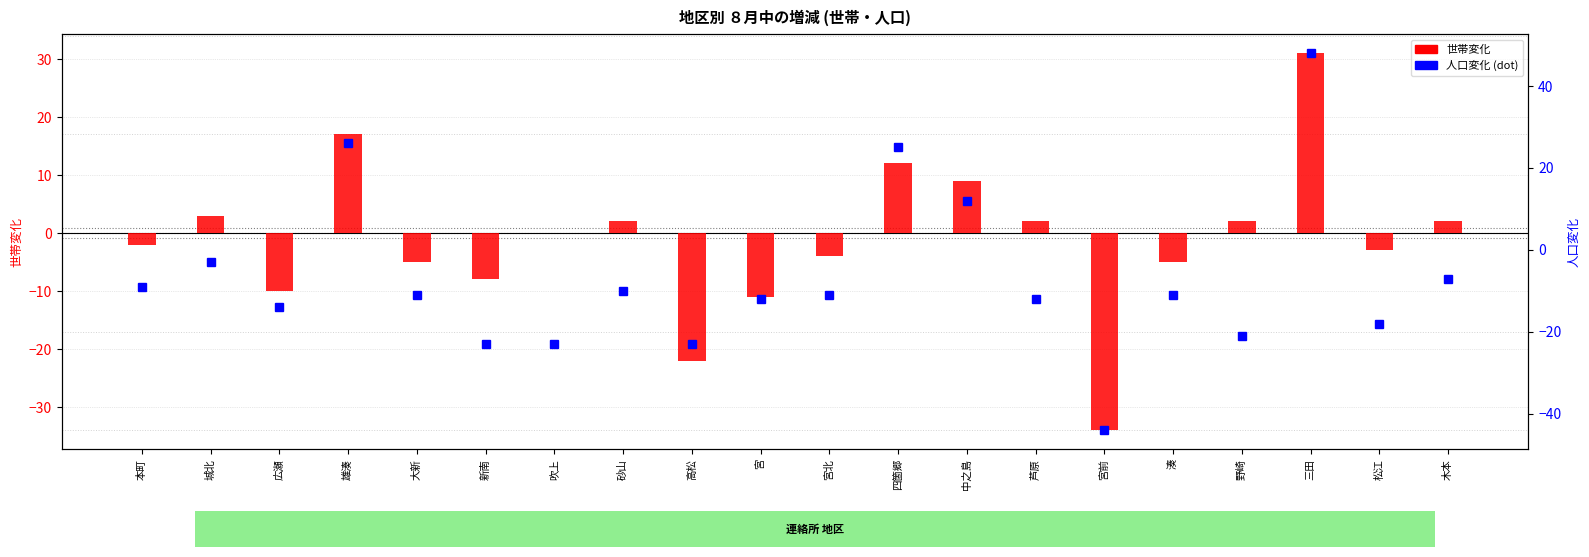

Is it true that 世帯変化 equals 0 at 吹上?

True